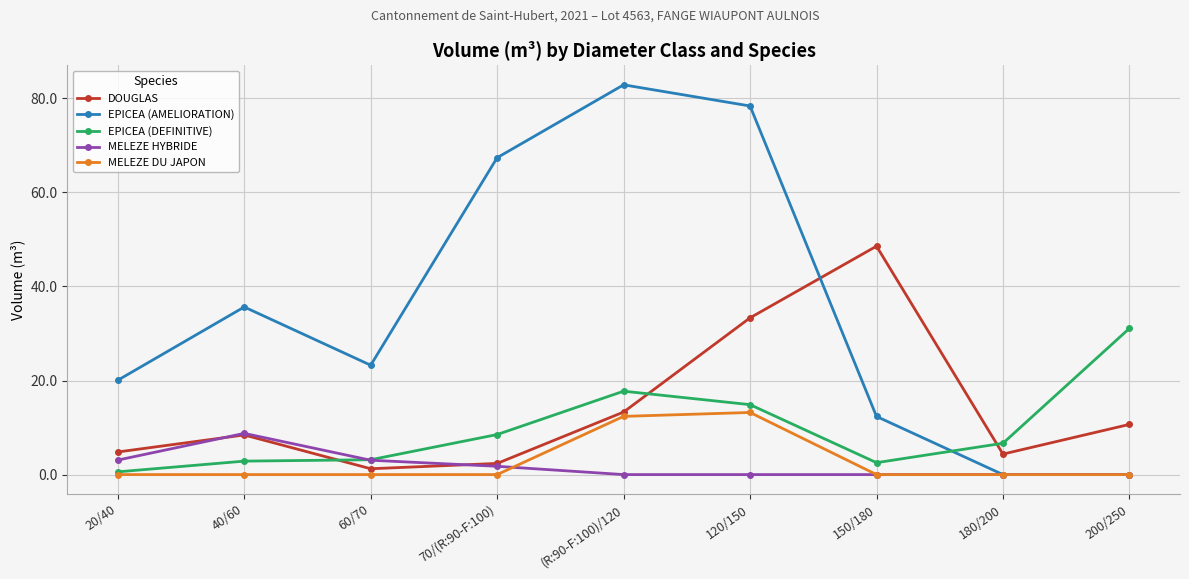

What is the total value across all series at 150/180?

63.5